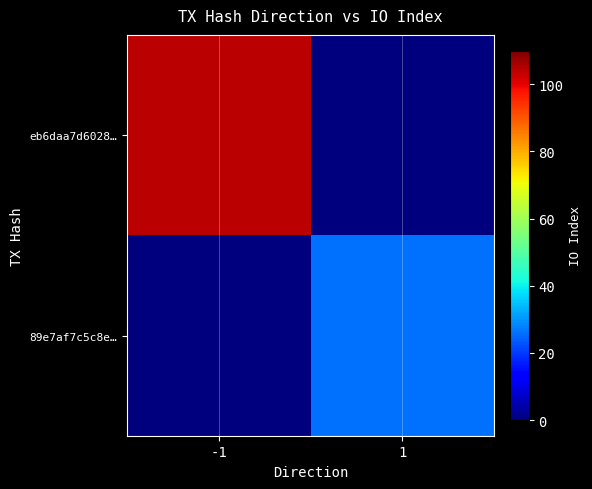

Reading left to right, list all the values displayed in this chart.

eb6daa7d6028…: -1=104	1=0
89e7af7c5c8e…: -1=0	1=26